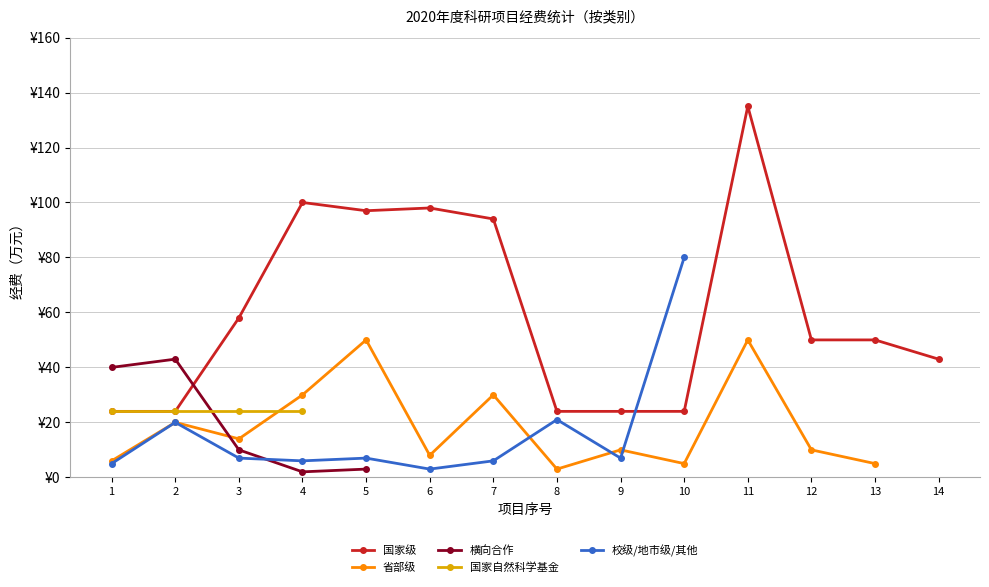

How many data points in 省部级 are above 14?

5